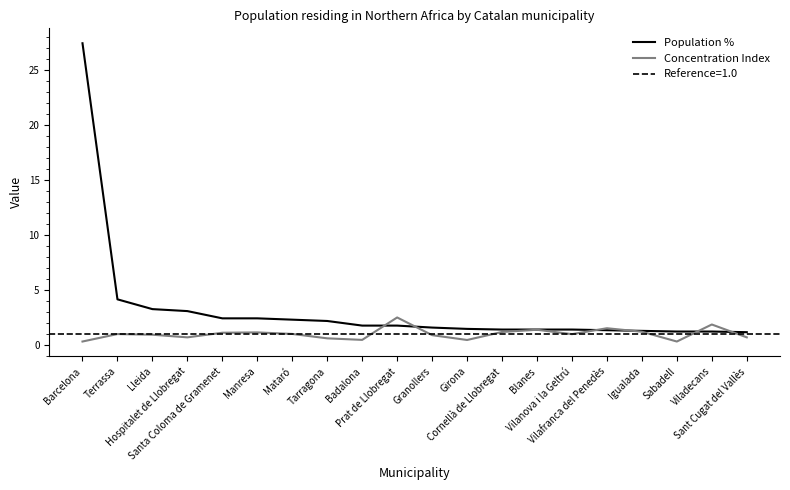

True or false: Concentration Index has a value of 0.6 at Prat de Llobregat.

False